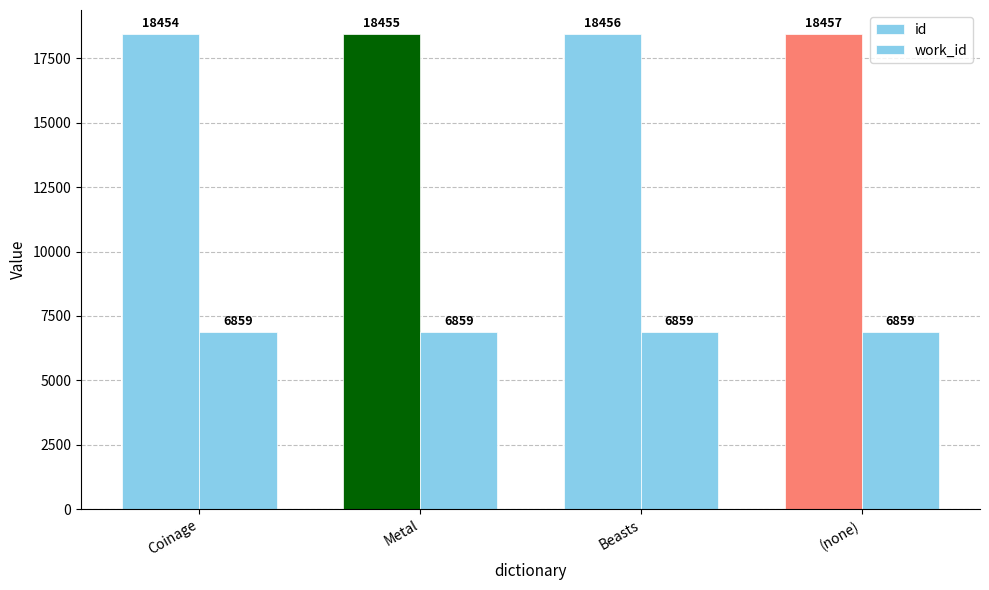

Rank the categories by work_id value from lowest to highest.

Coinage, Metal, Beasts, (none)